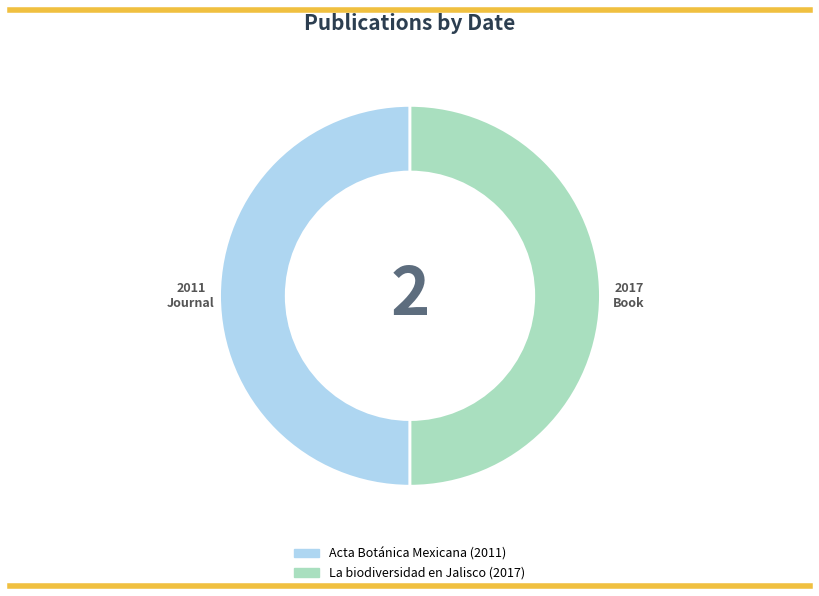

How many segments does this pie chart have?

2